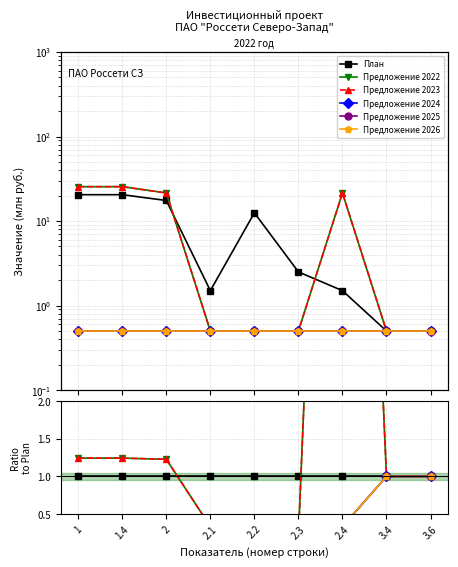

True or false: Предложение 2022 has more than 2 points higher than both neighbors.

False